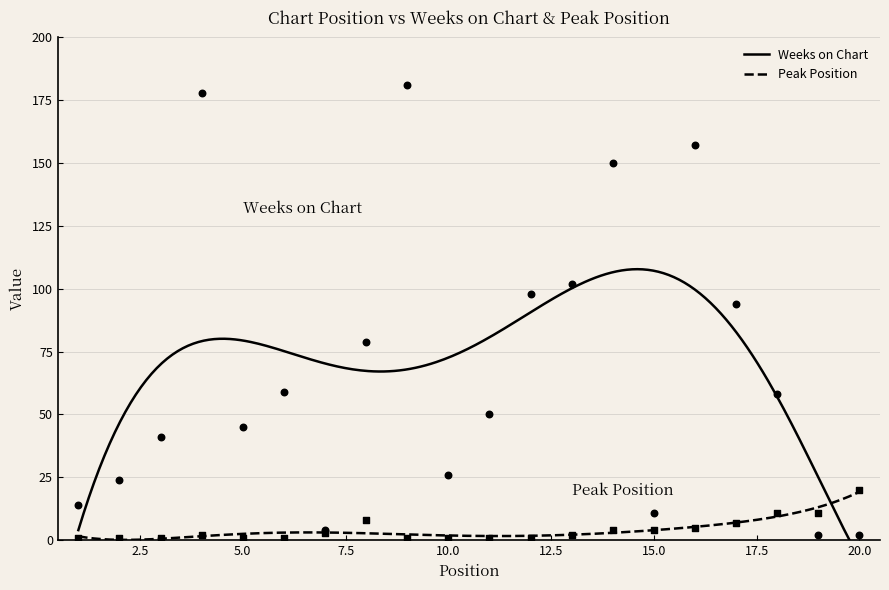

At which category is the sum across all series the highest?

9